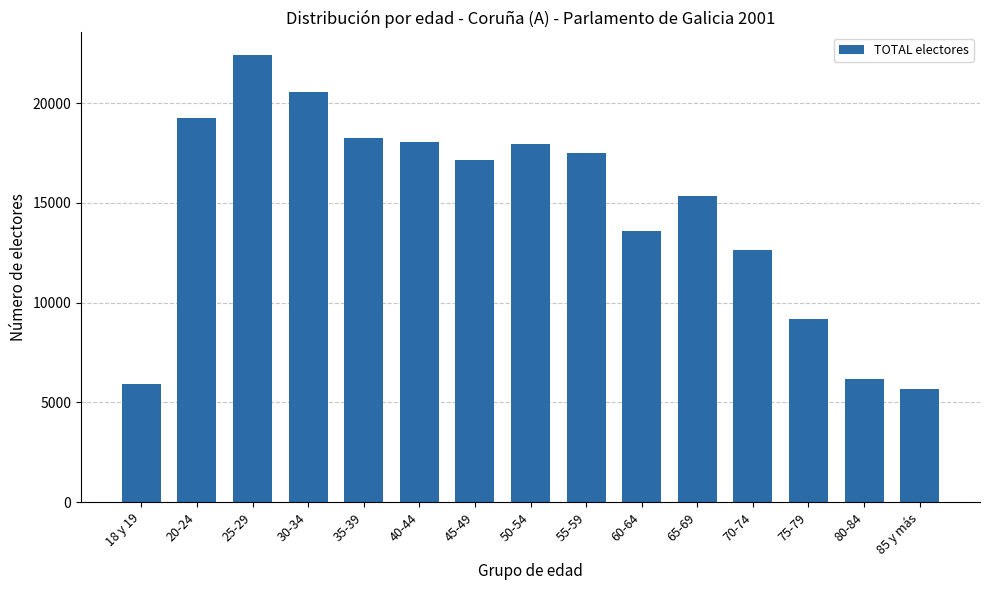

Is it true that the value at 80-84 is 6173?

True